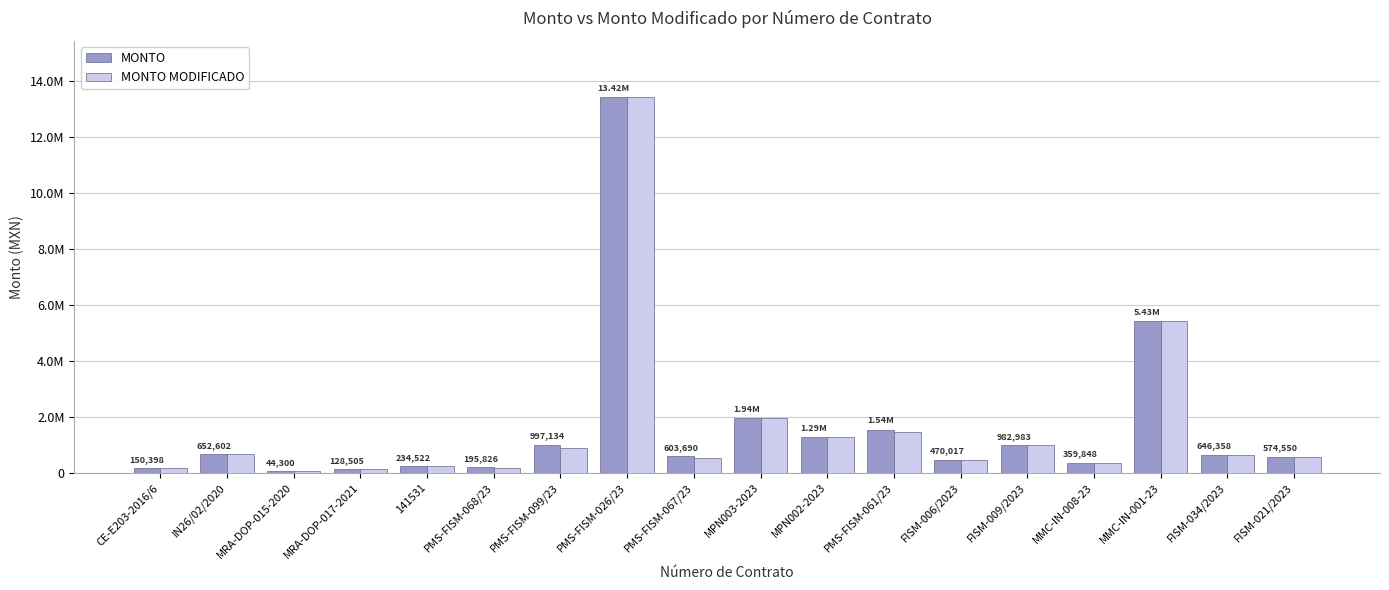

What is the minimum value shown in the chart?

44300.0